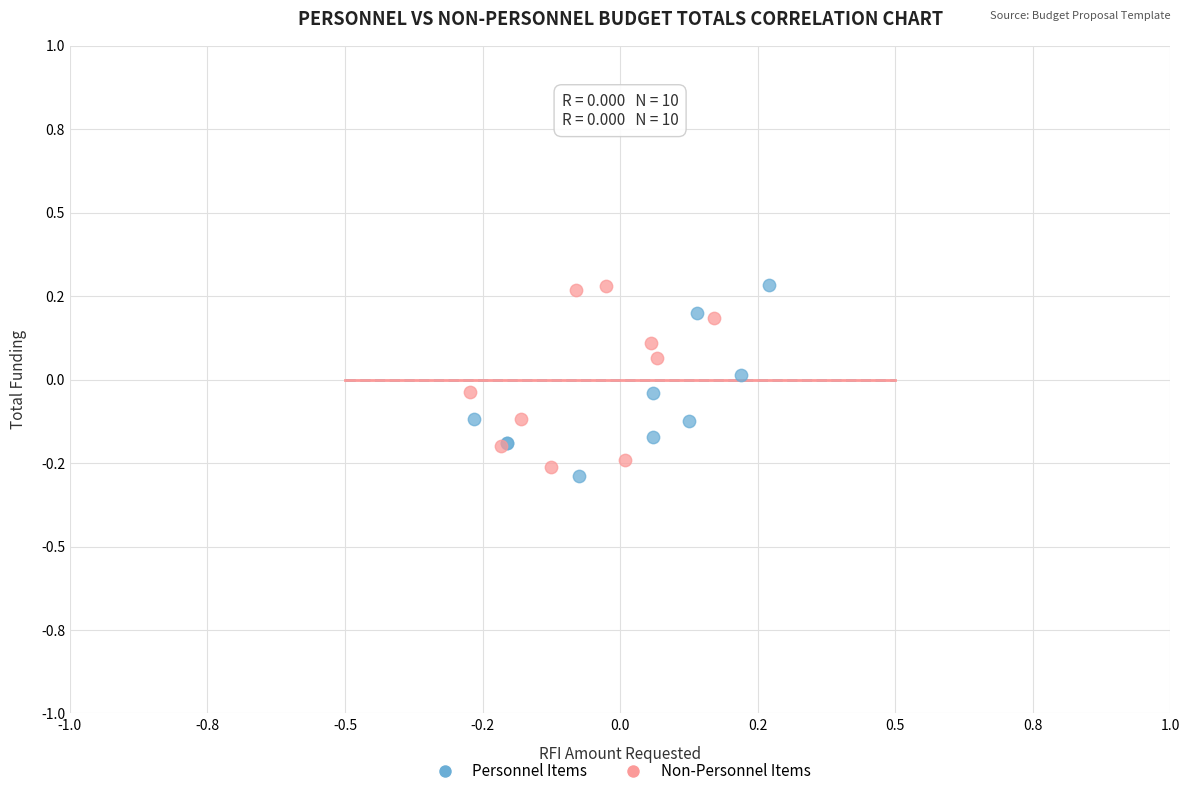

Which series contains the lowest Y value?

Personnel Items